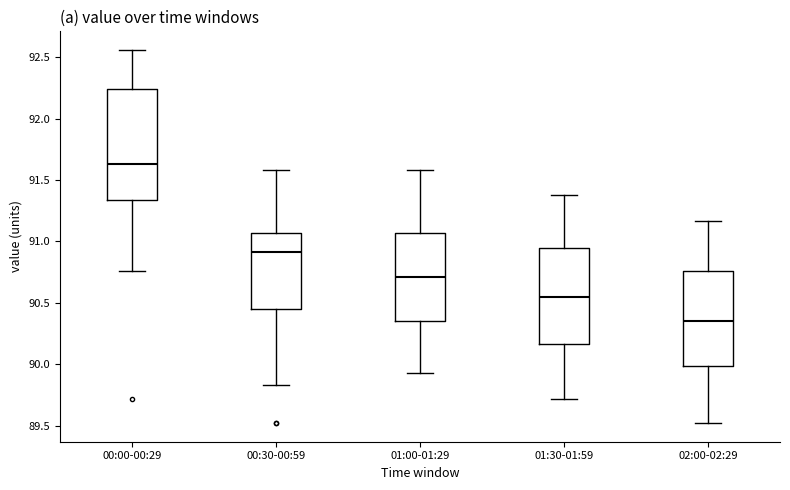

Which box has the highest median line?

00:00-00:29